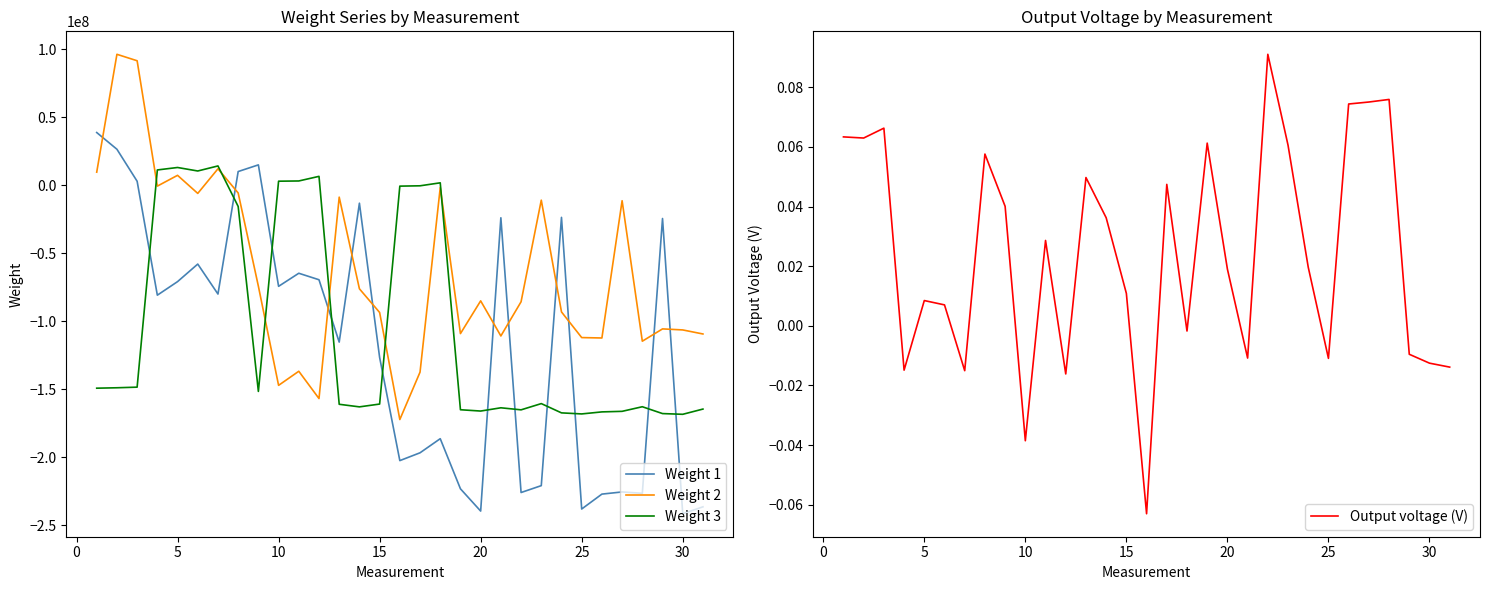

What is the lowest value of the Weight 2 series?

-172275921.0